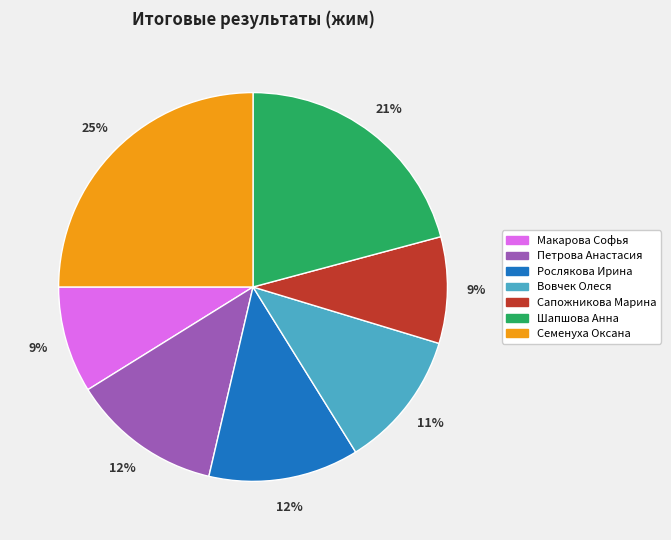

What percentage is the Макарова Софья slice, to the nearest percent?

9%